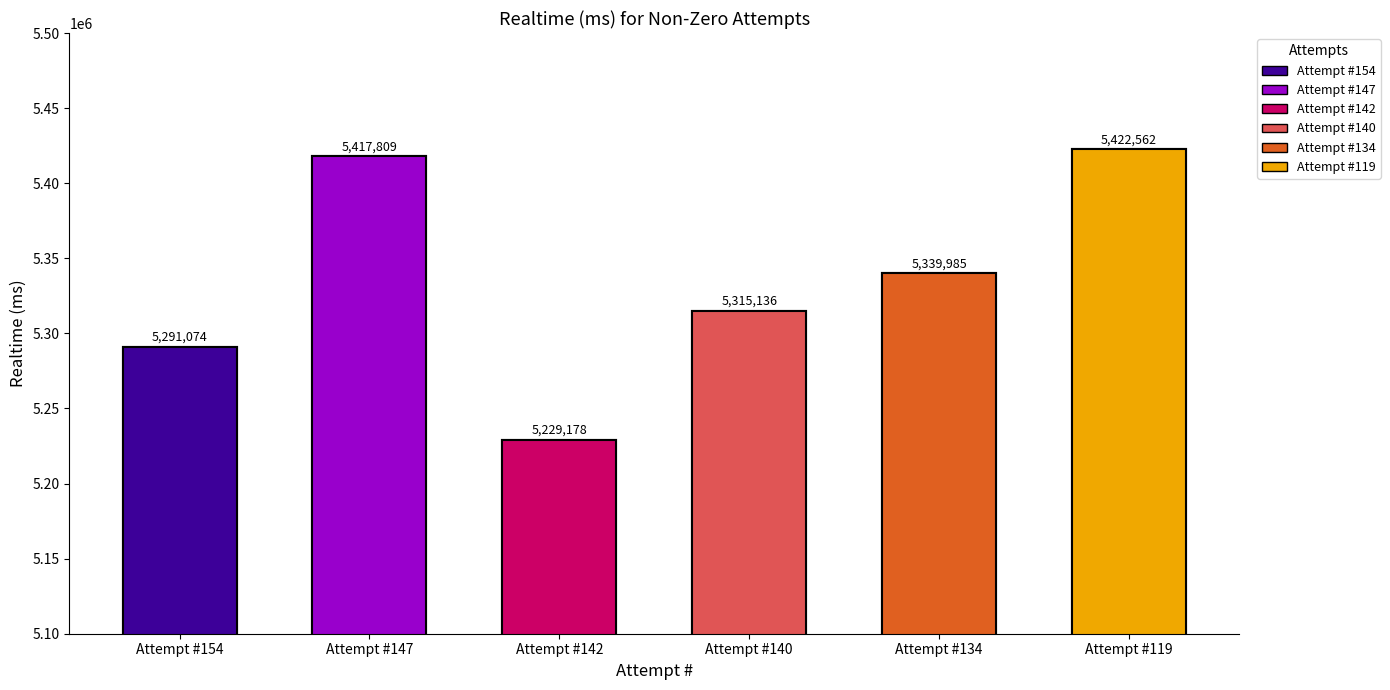

The value at Attempt #142 is 5229178. True or false?

True